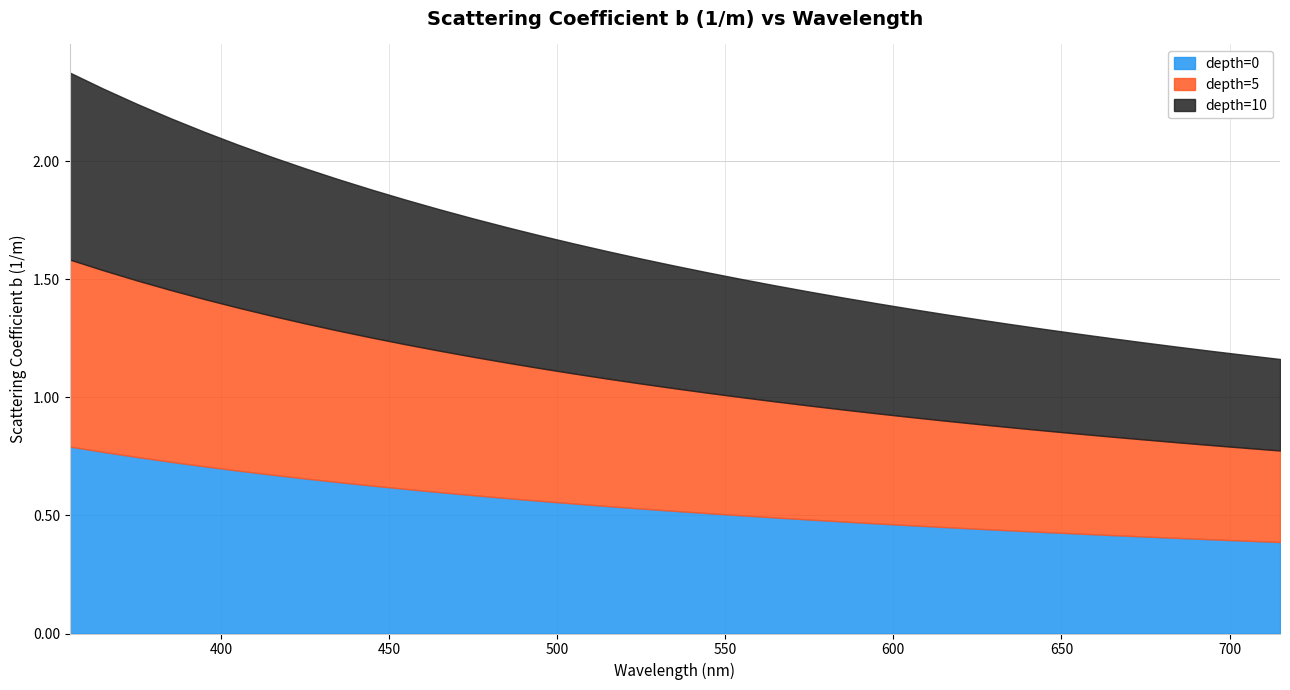

At which category is the sum across all series the highest?

355